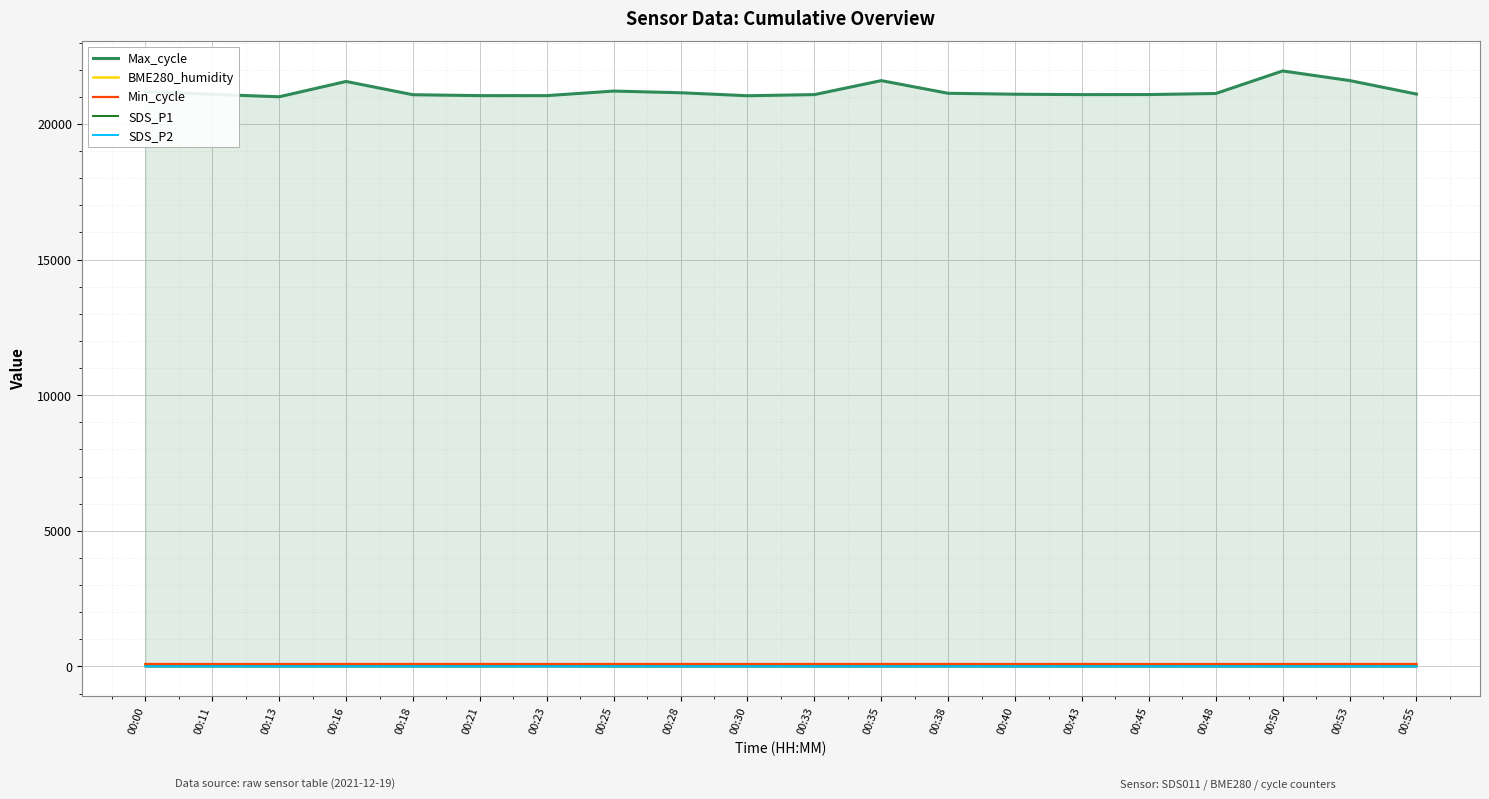

True or false: SDS_P2 and Max_cycle cross at least once.

False